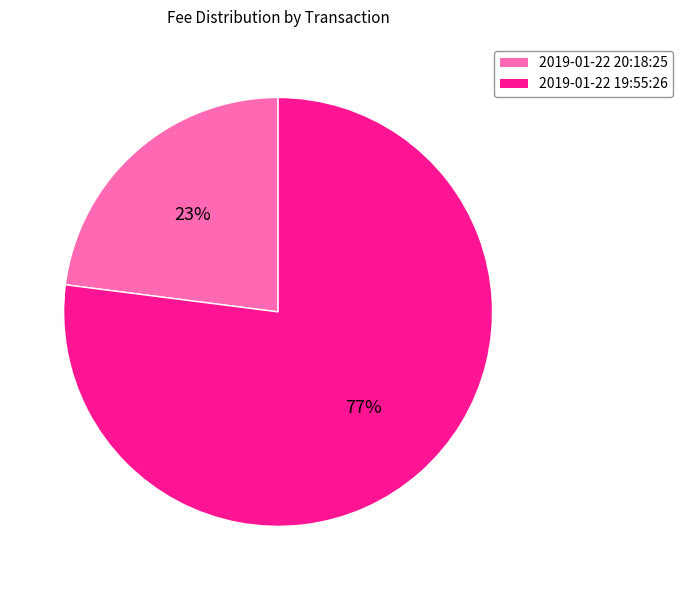

Which has a higher value, 2019-01-22 20:18:25 or 2019-01-22 19:55:26?

2019-01-22 19:55:26